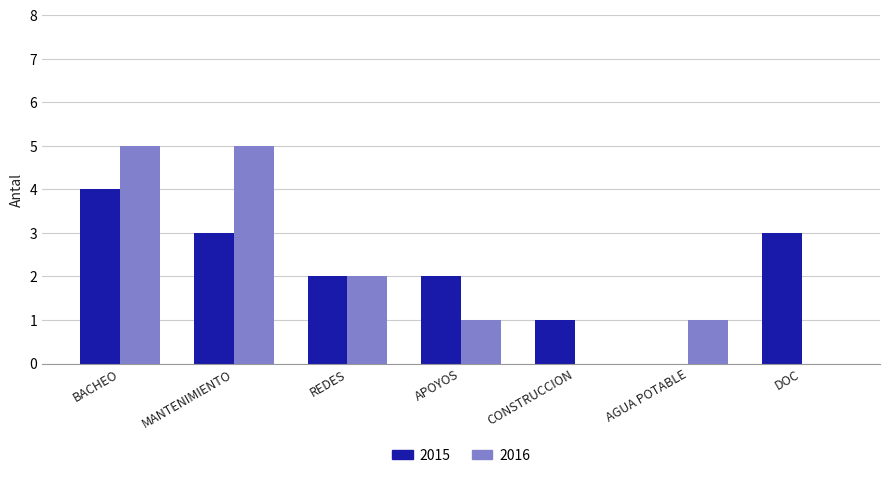

Are the bars horizontal?

No